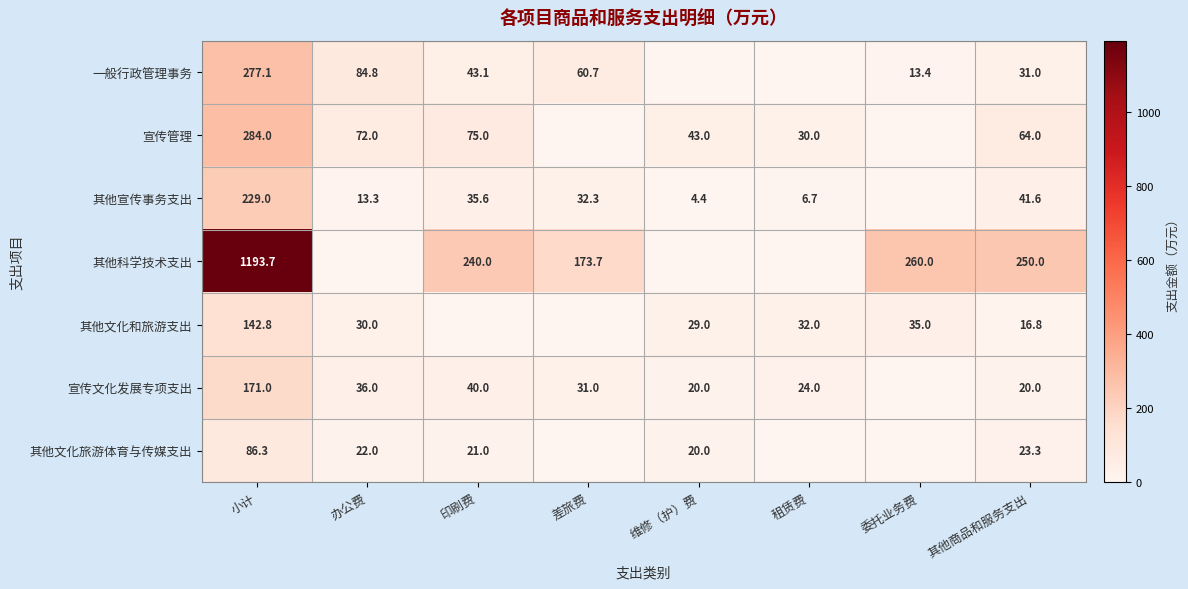

What is the difference between the highest and lowest values at 小计?

1107.4